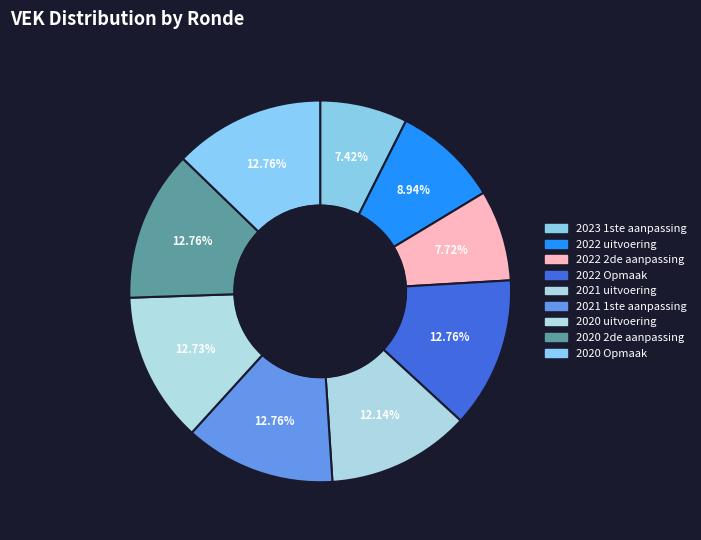

Combined, what portion of the pie is 2020 Opmaak and 2022 Opmaak?

25.5%